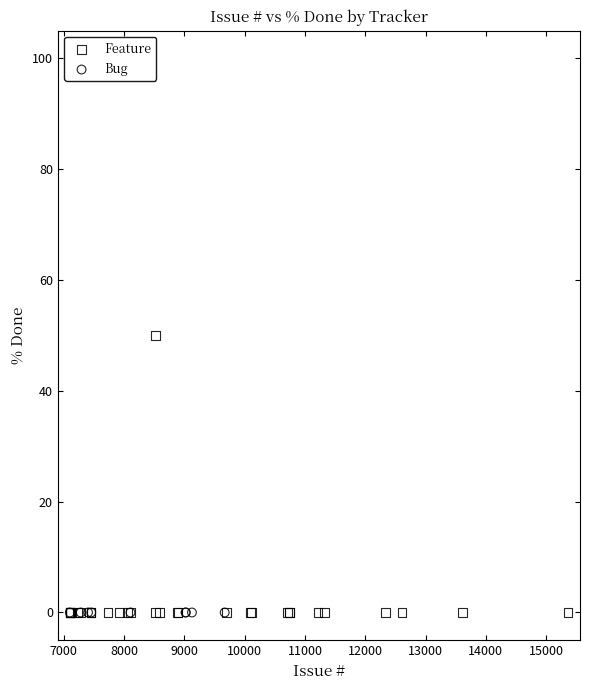

Which series contains the highest Y value?

Feature